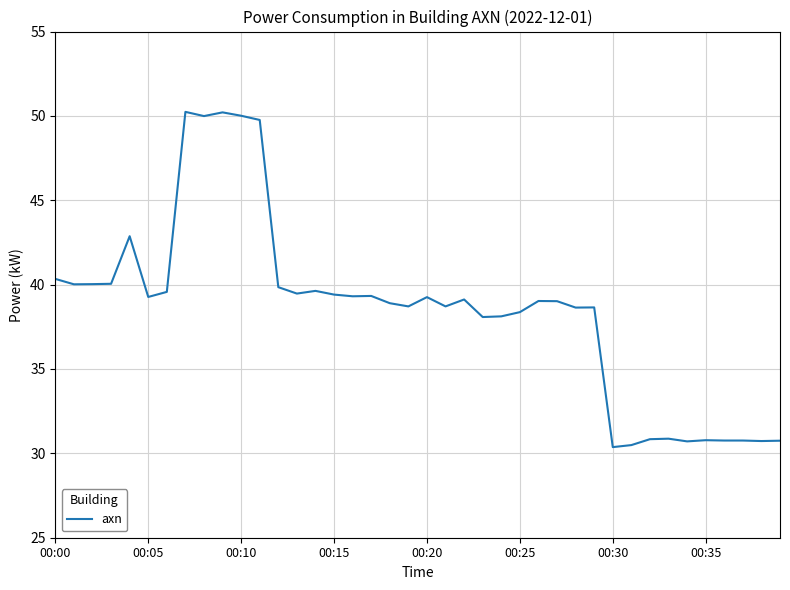

Does the chart display data point markers on the line(s)?

No